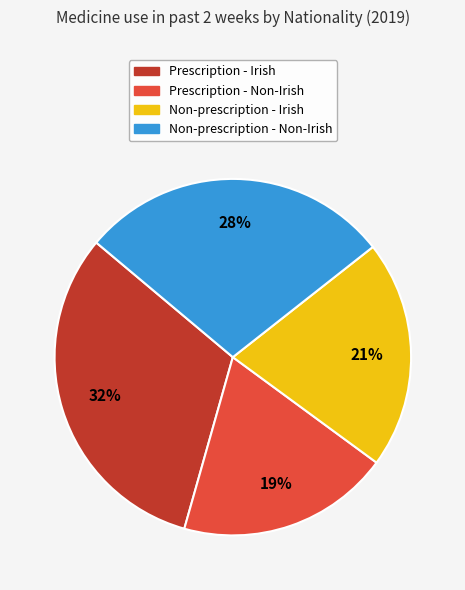

Which has a higher value, Non-prescription - Non-Irish or Prescription - Non-Irish?

Non-prescription - Non-Irish